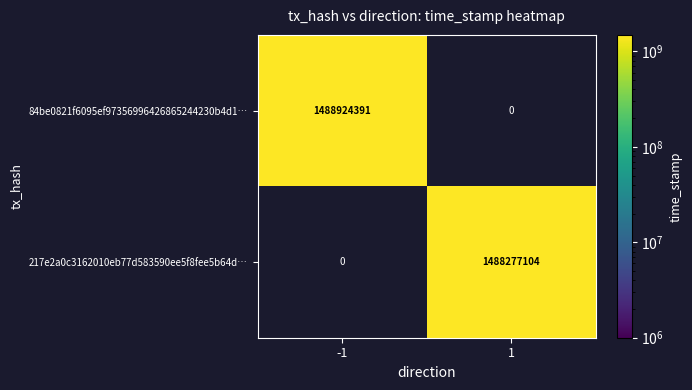

What is the average value of the 84be0821f6095ef97356996426865244230b4d1… series?

744462196